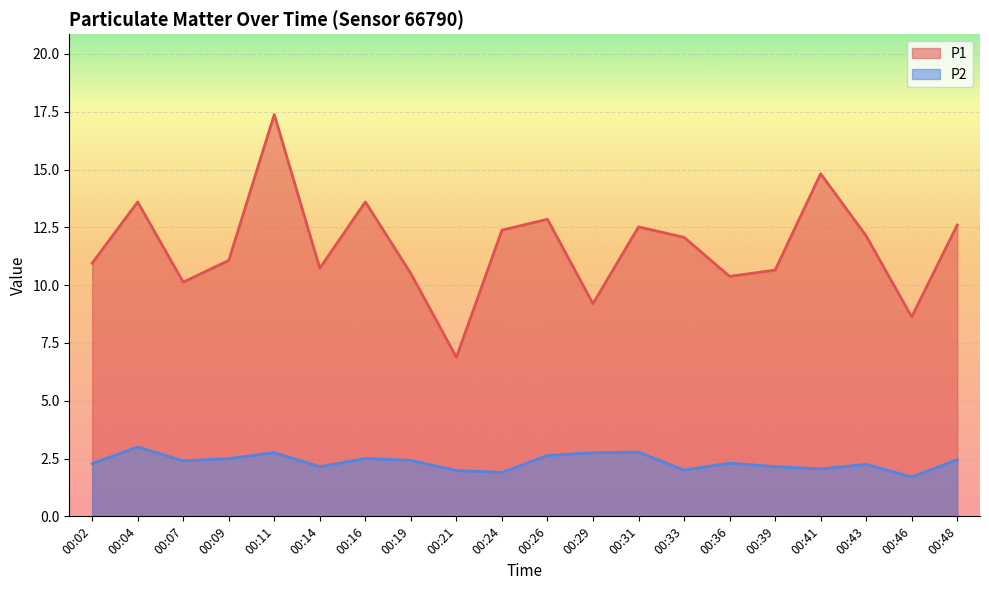

Between 00:16 and 00:46, which is larger?

00:16